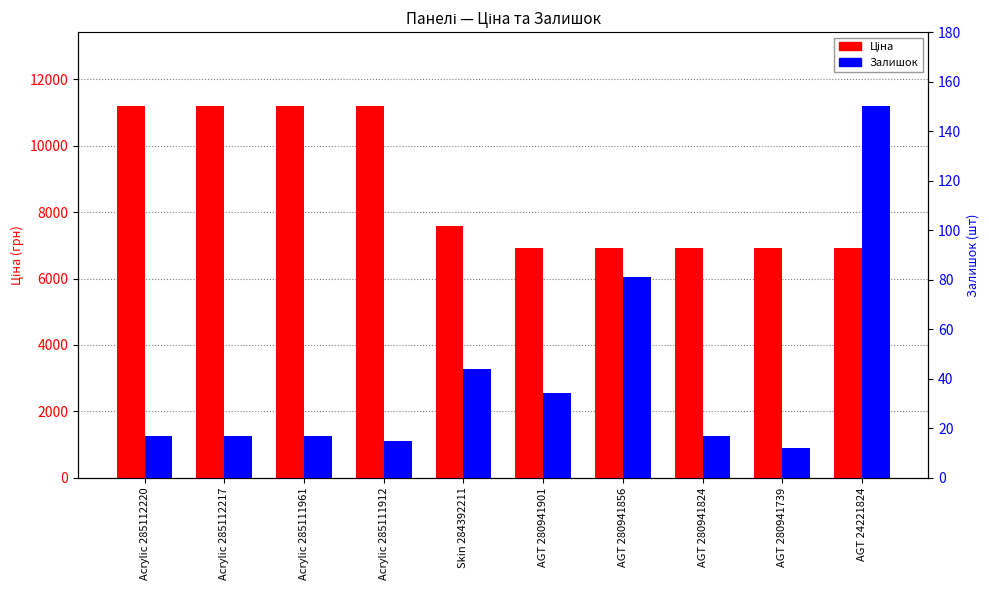

The value of Залишок at Acrylic 285111912 is 15.0. True or false?

True